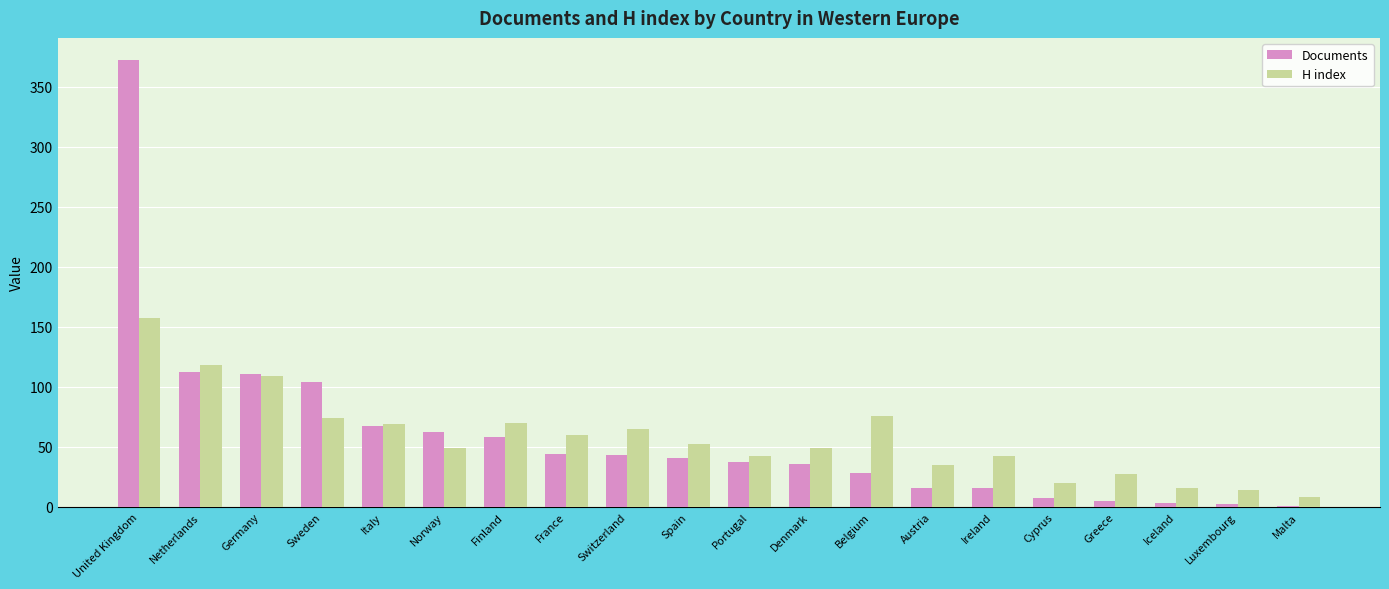

What is the total value across all series at Spain?

93